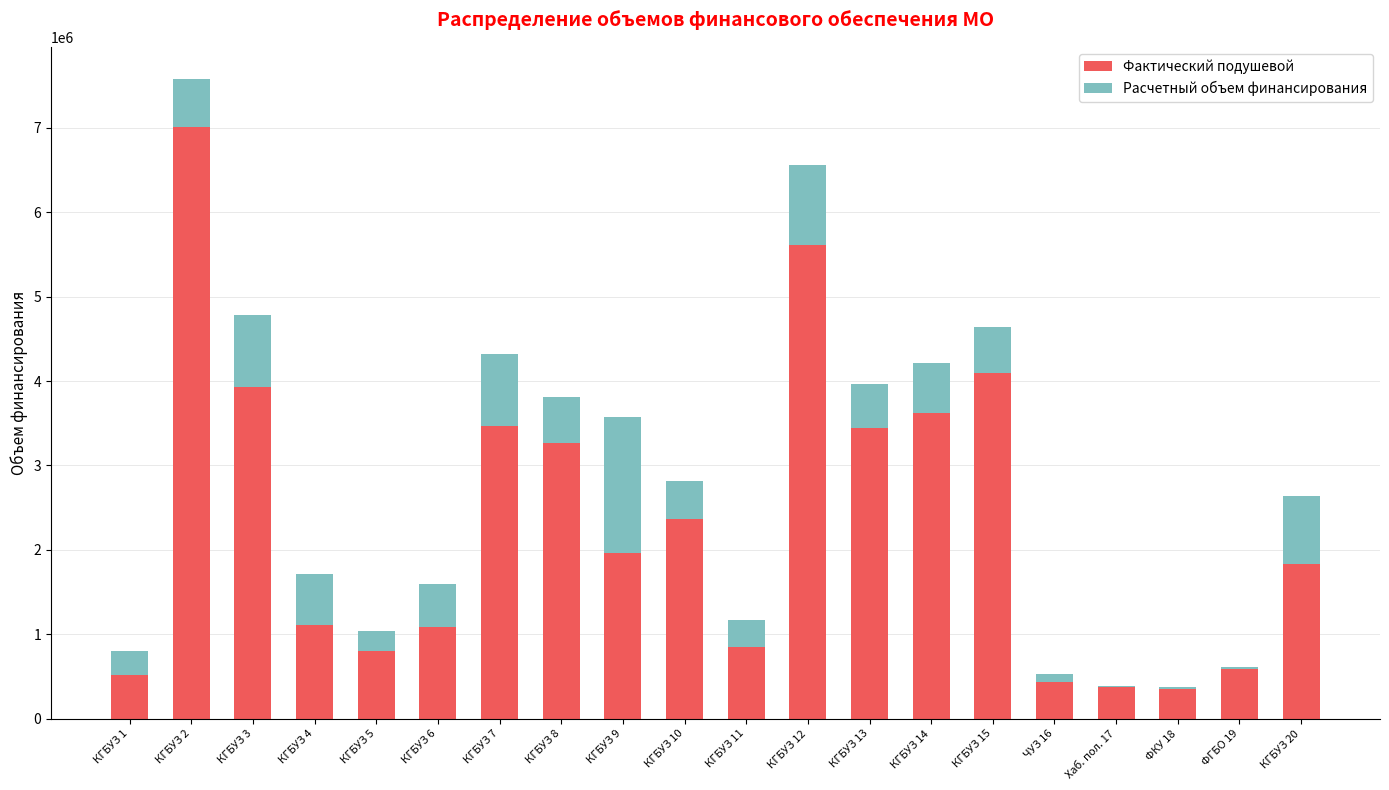

Which category has the highest value in the Фактический подушевой series?

КГБУЗ 2